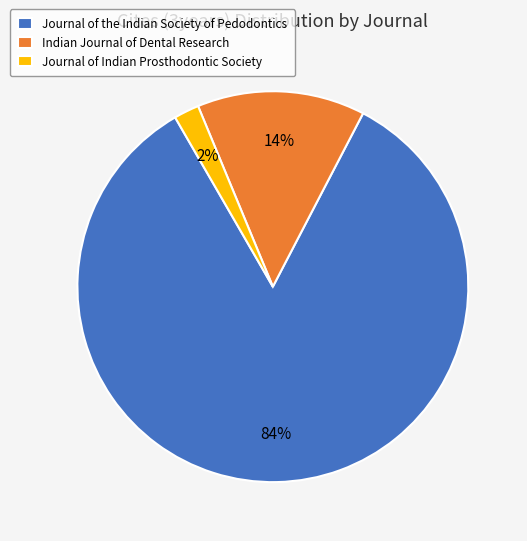

Combined, do Journal of Indian Prosthodontic Society and Indian Journal of Dental Research account for over 50%?

No